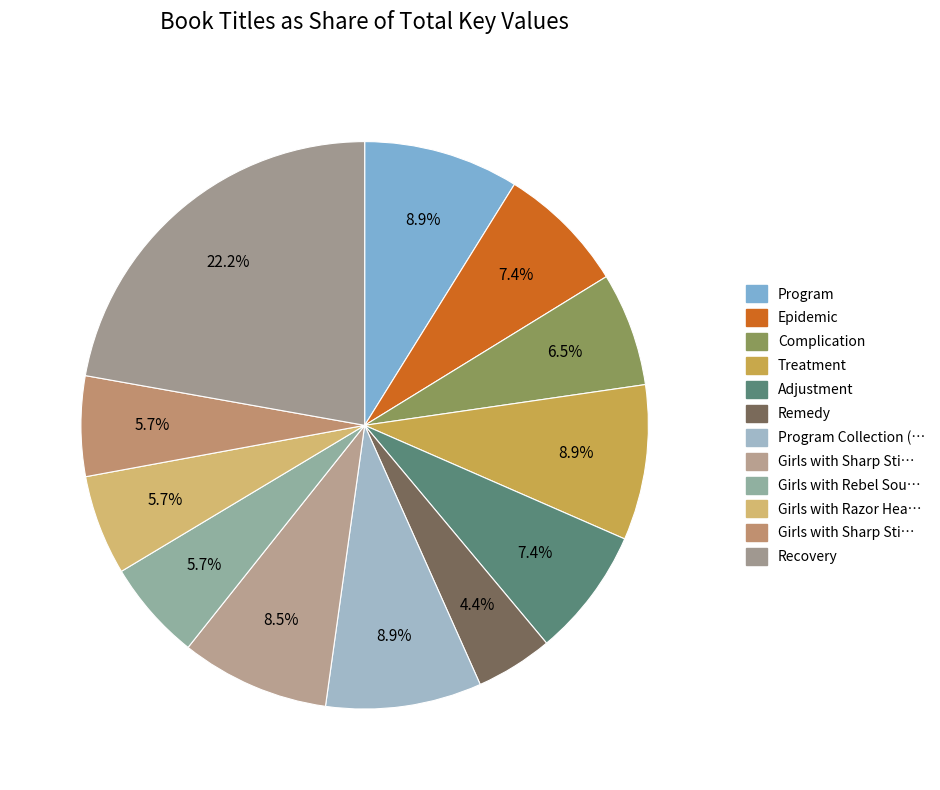

Rank the categories by value from lowest to highest.

Remedy, Girls with Sharp Sticks, Girls with Razor Hearts, Girls with Rebel Souls, Complication, Epidemic, Adjustment, Girls with Sharp Sticks Trilogy (Boxed Set), Program, Treatment, Program Collection (Boxed Set), Recovery